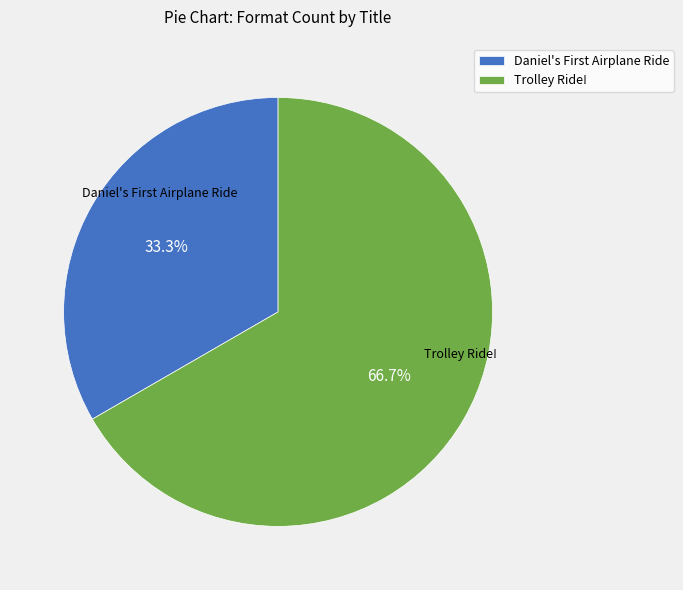

Which slice is the smallest?

Daniel's First Airplane Ride